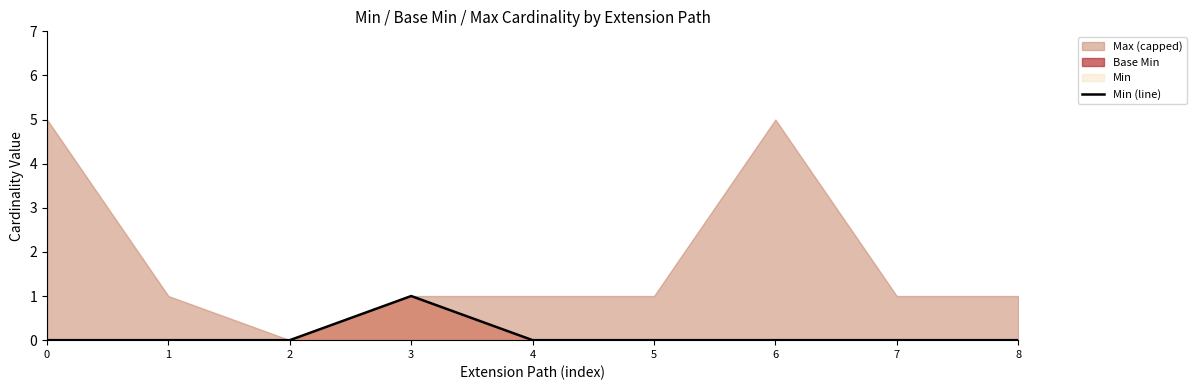

The value at 1 is 1. True or false?

False